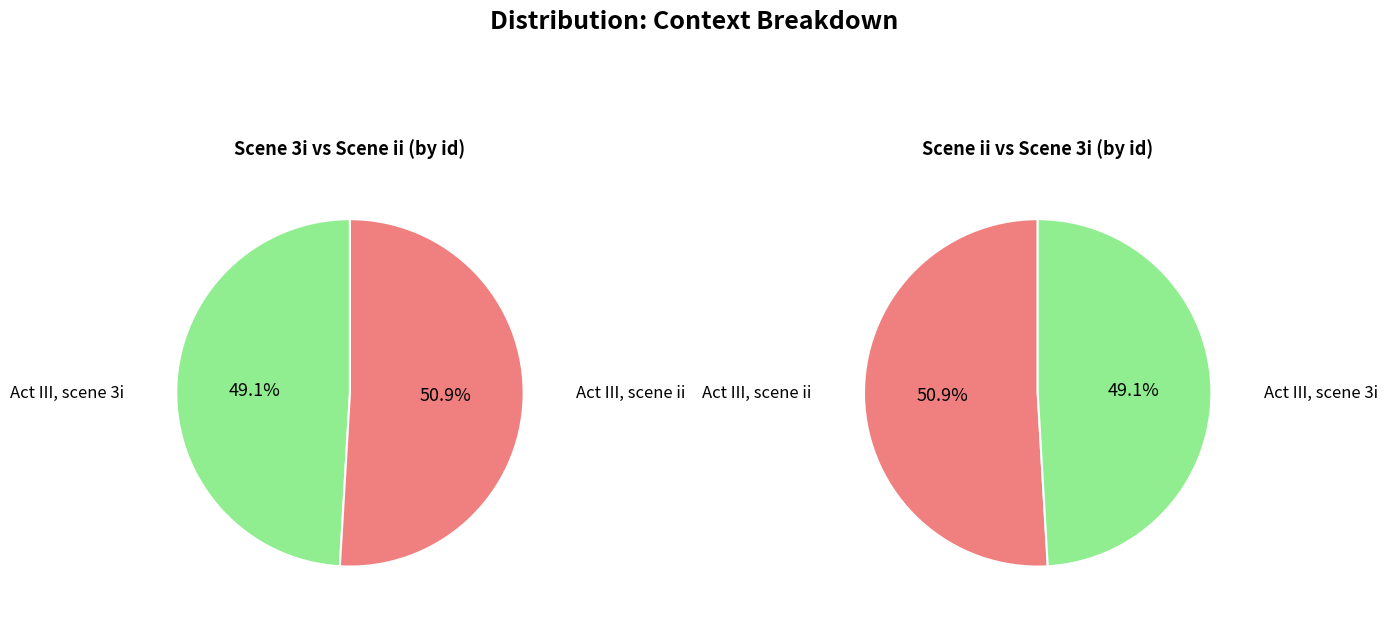

How many segments does this pie chart have?

2